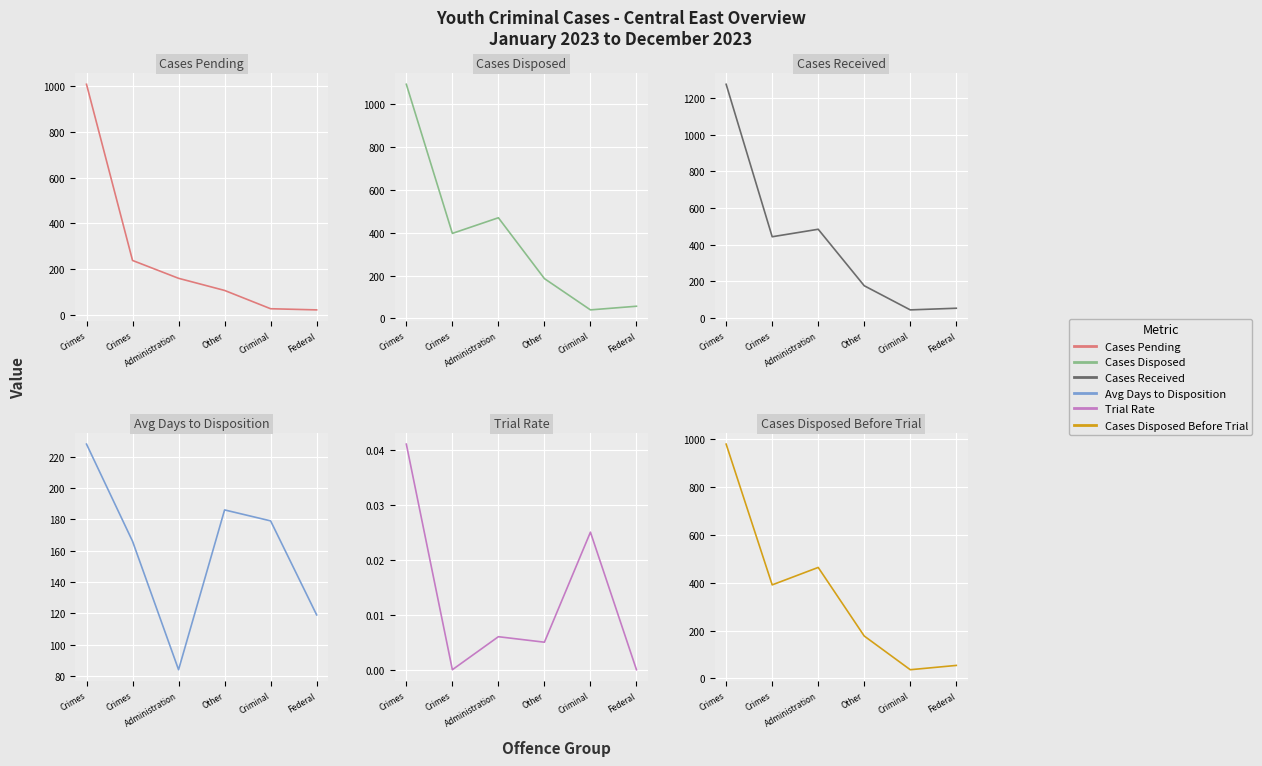

List the series in order of their peak value, lowest first.

Trial Rate, Avg Days to Disposition, Cases Disposed Before Trial, Cases Pending, Cases Disposed, Cases Received